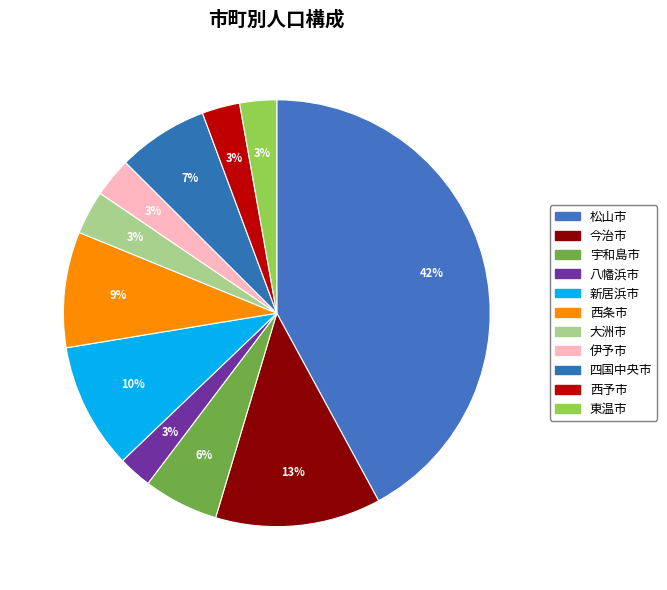

How many segments does this pie chart have?

11